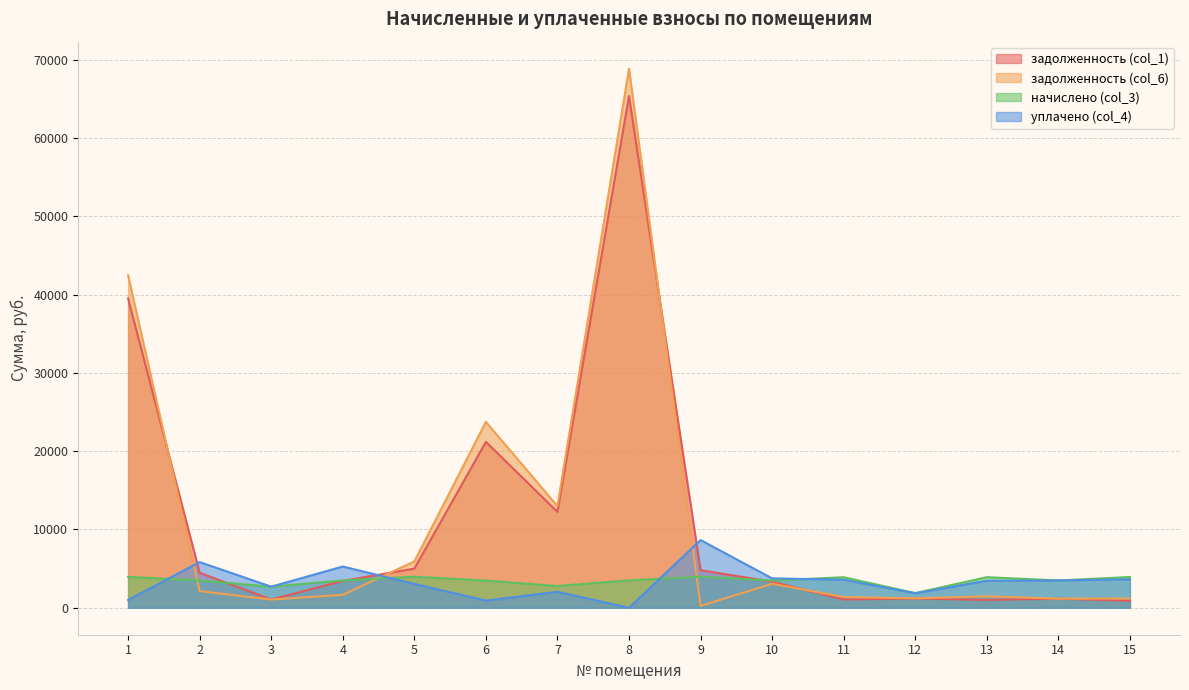

Where does the уплачено (col_4) series first go above 3446?

2